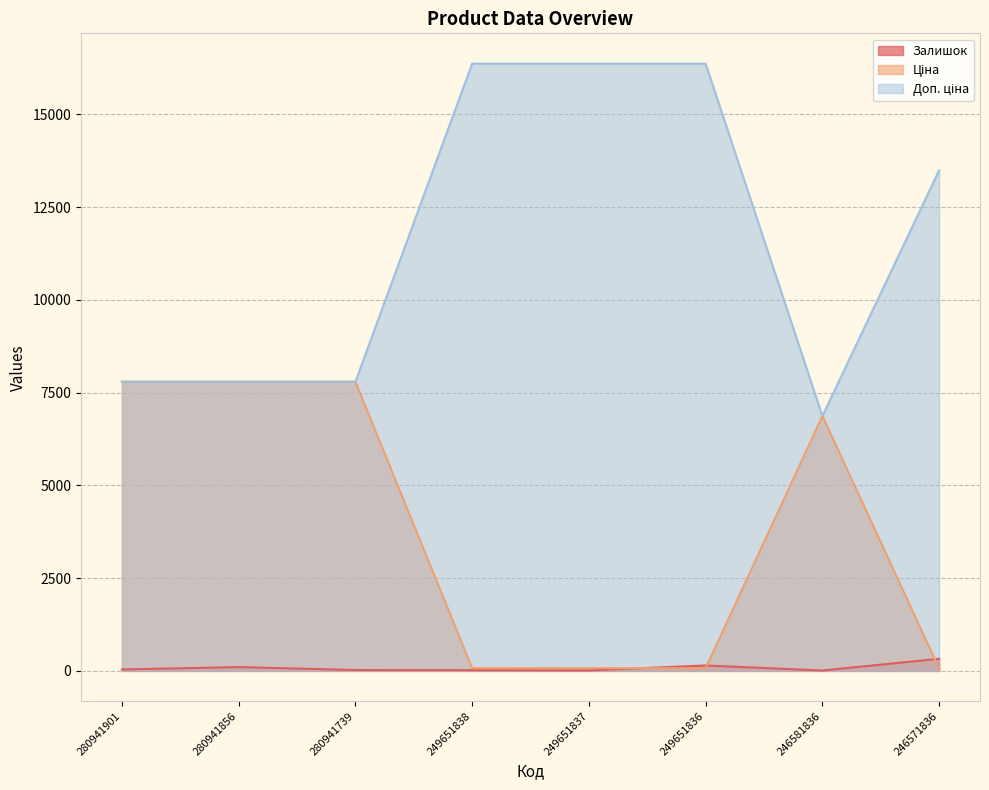

What is the total value across all series at 246581836?

13748.8